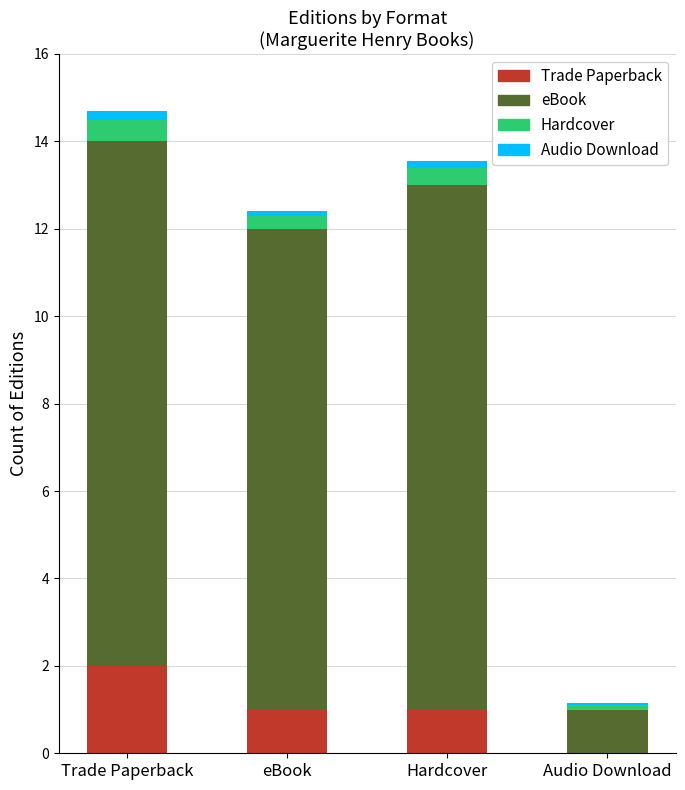

Which category has the highest value in the Trade Paperback series?

Trade Paperback